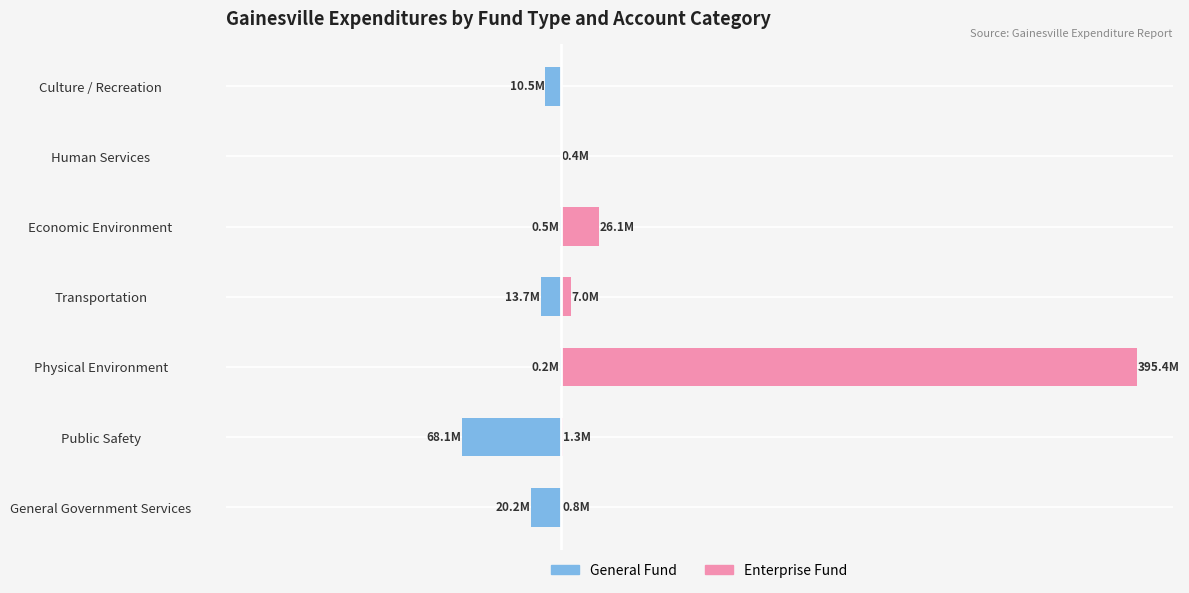

What is the sum of all General values?

-113.2